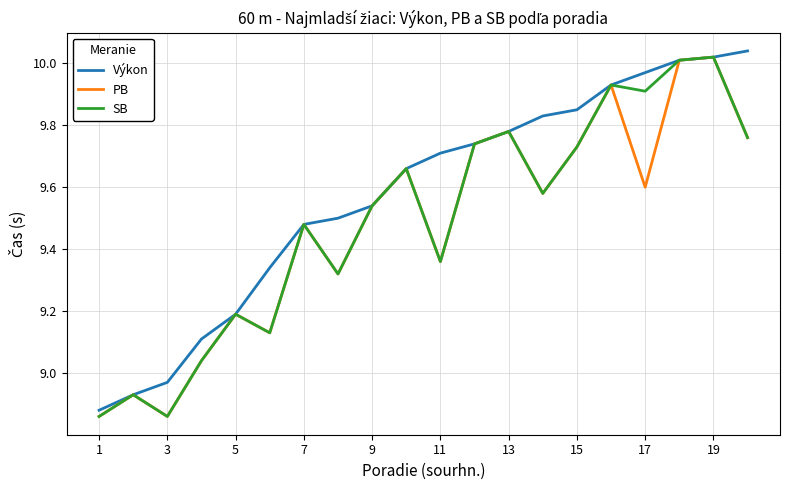

Which series has the largest total across all categories?

Výkon